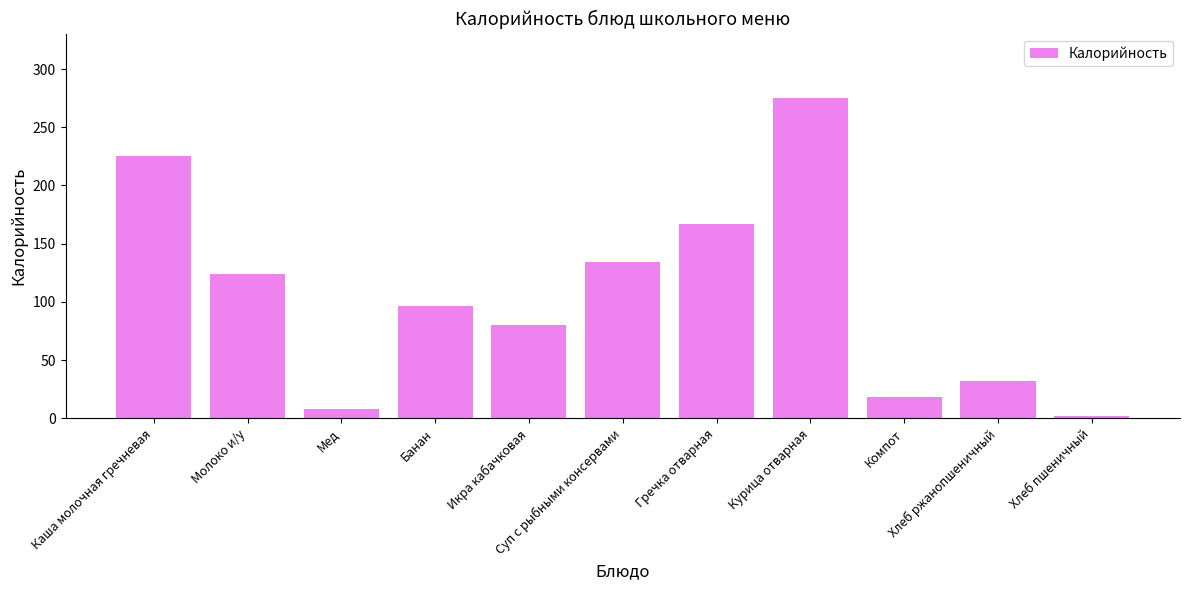

Which label corresponds to the largest value in the chart?

Курица отварная